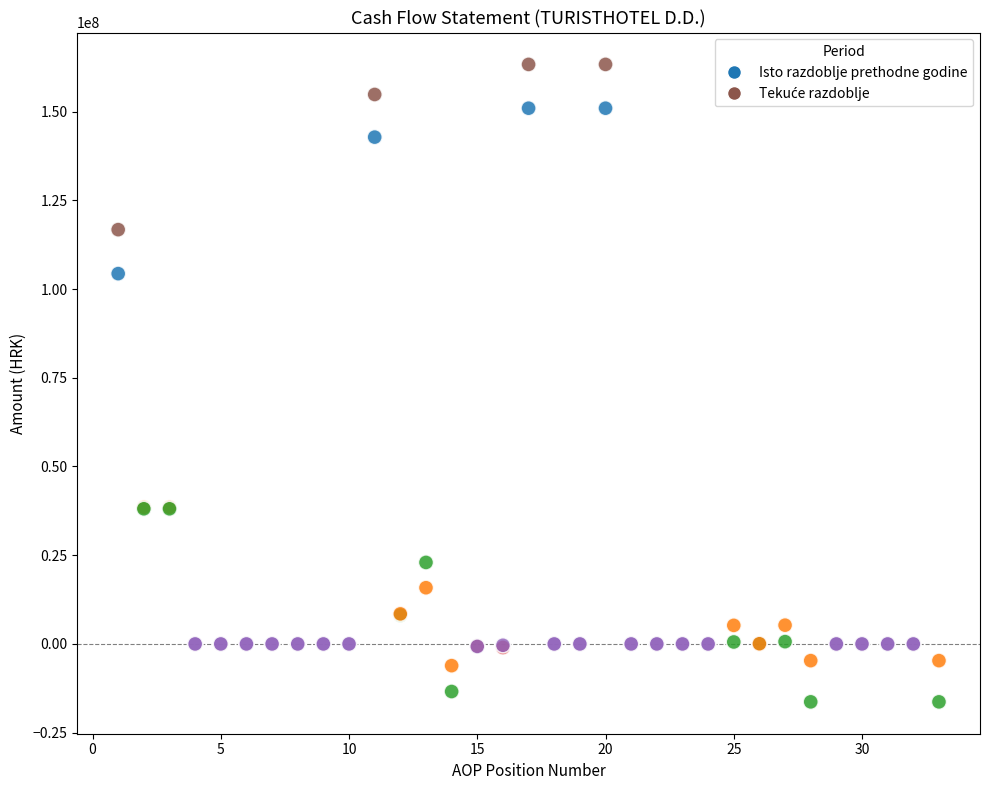

What is the X range (max minus min) for the scatter plot?

32